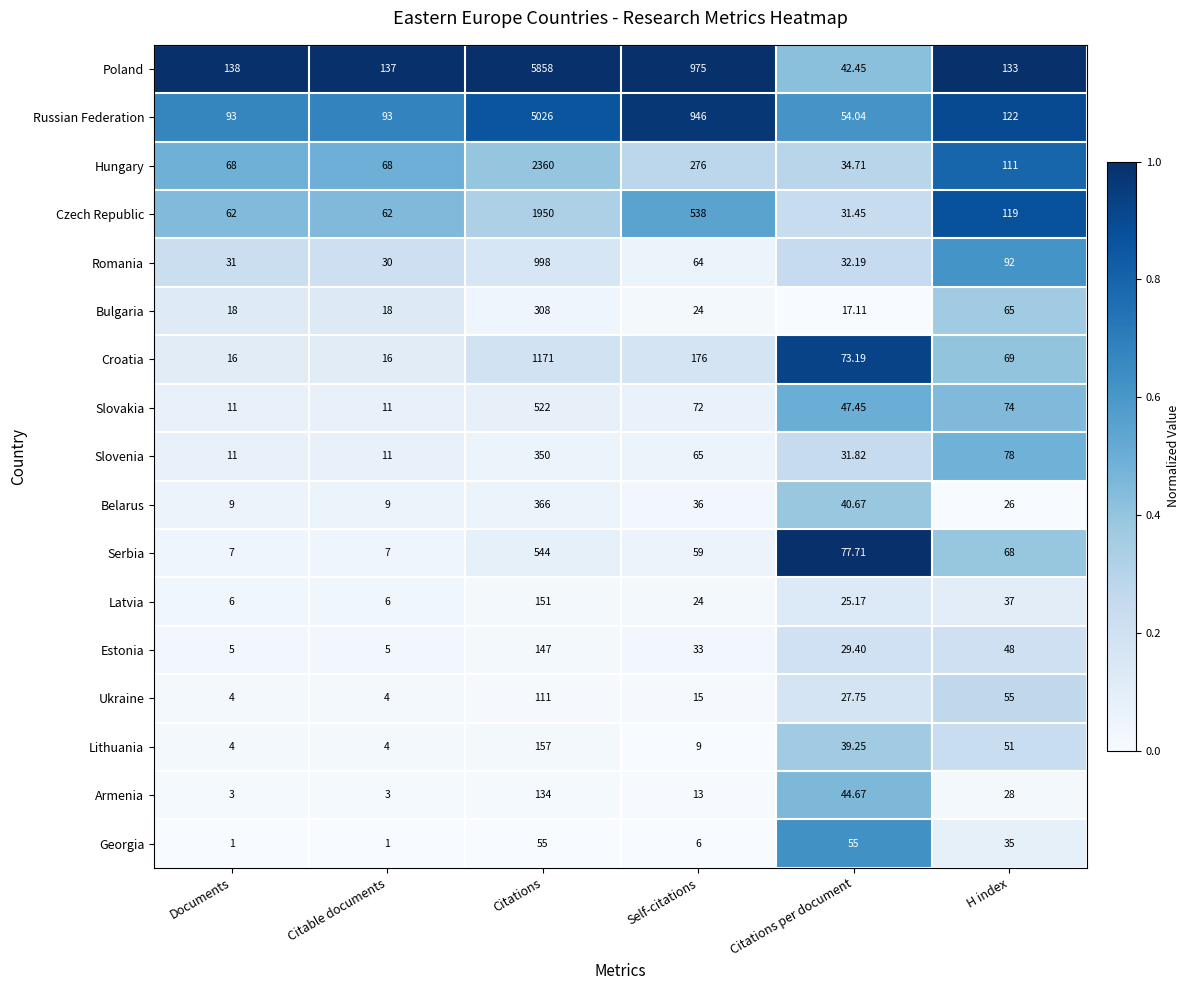

At which category is the sum across all series the highest?

Citations